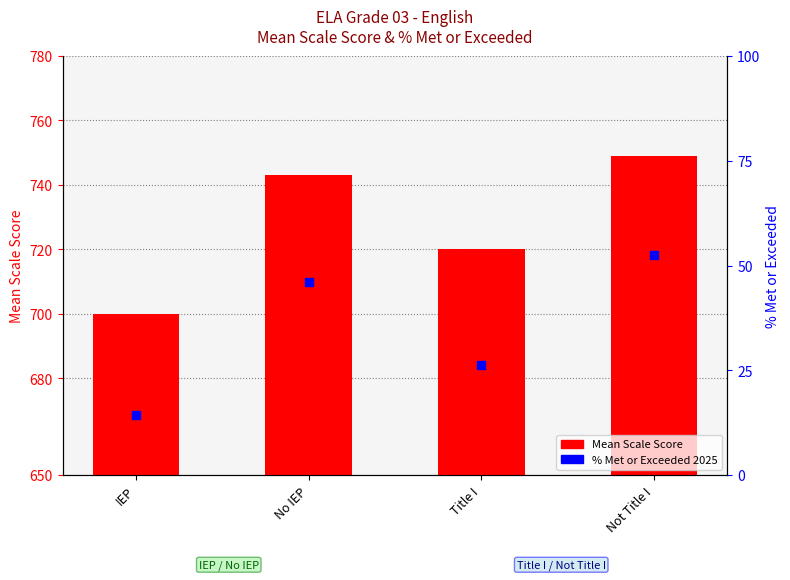

What is the total value across all series at No IEP?

789.1